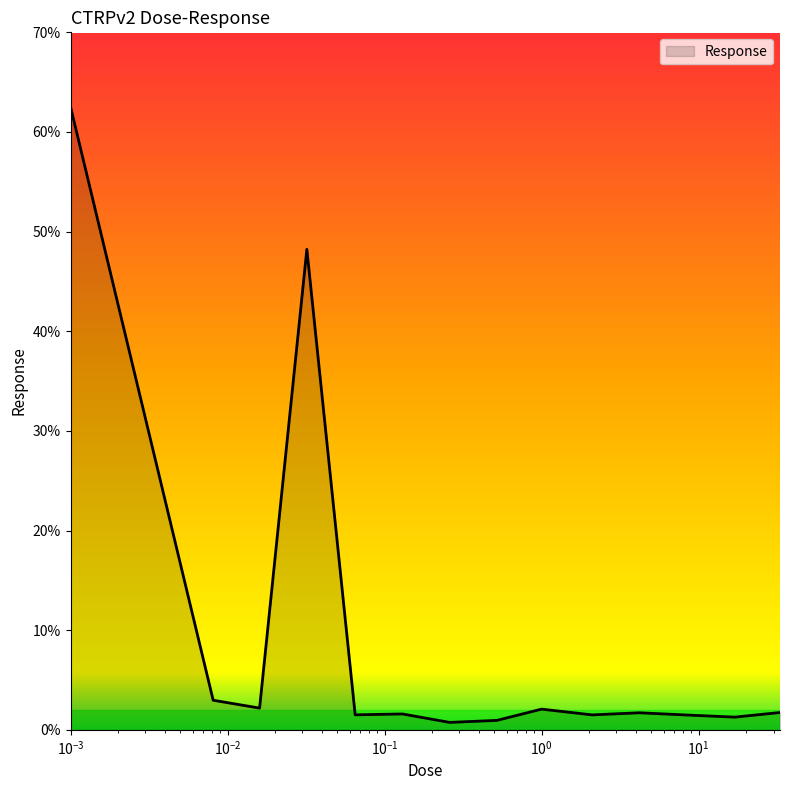

What is the difference between the maximum and minimum values?

61.8